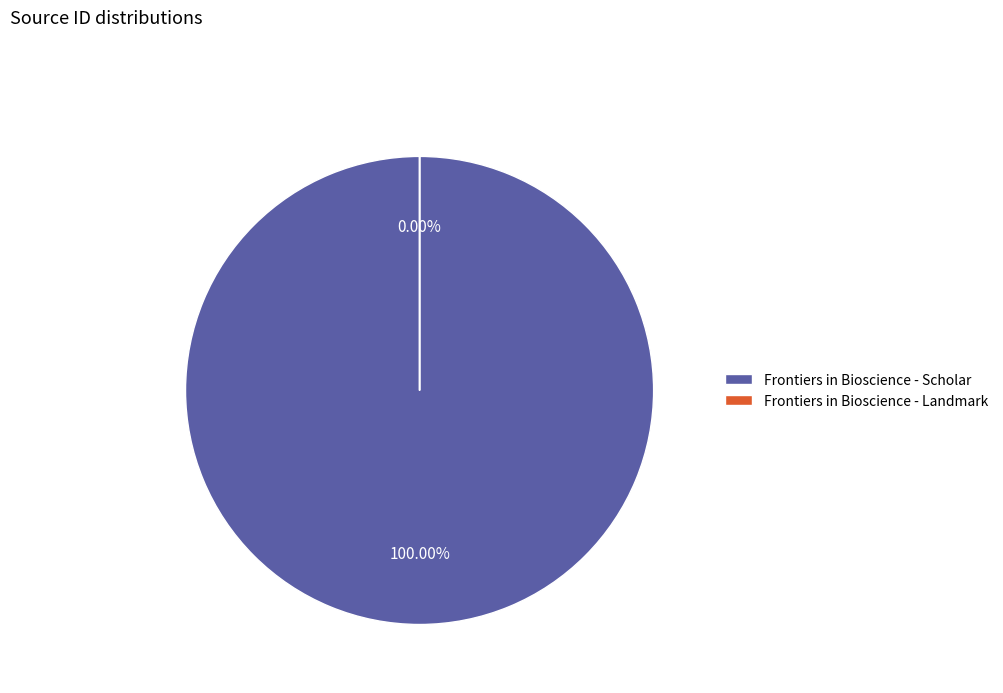

Do Frontiers in Bioscience - Scholar and Frontiers in Bioscience - Landmark together represent more than half of the pie?

Yes